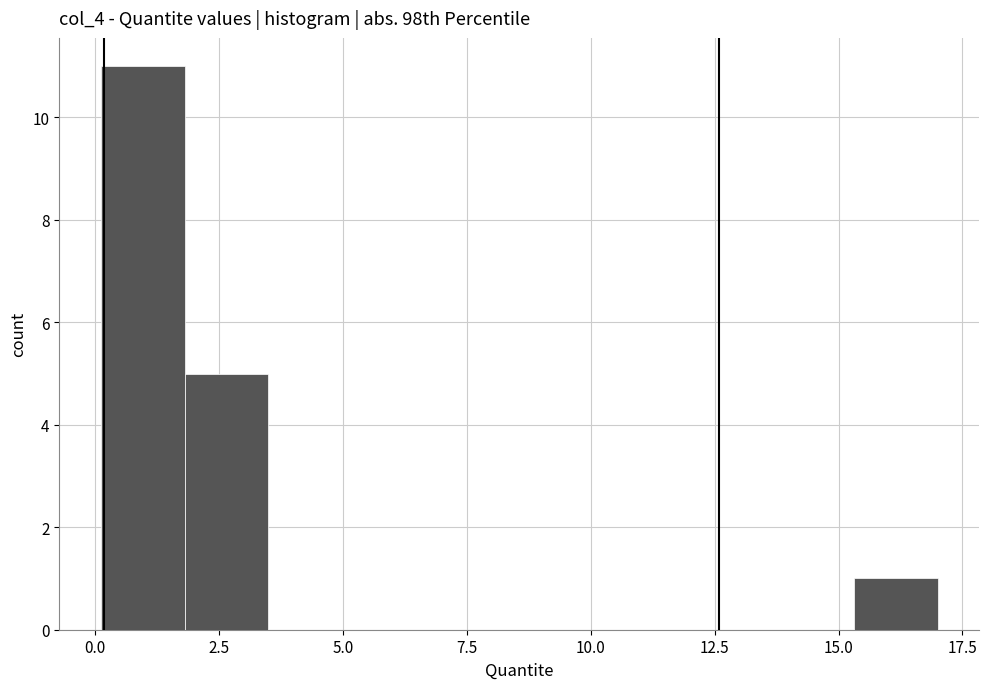

Read against the x-axis, roughly where is the centre of the tallest bar?

1.0